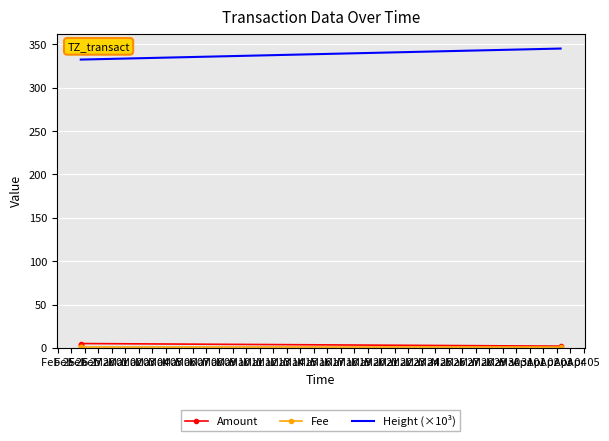

Is it true that Fee equals 0.5 at Feb 28?

False